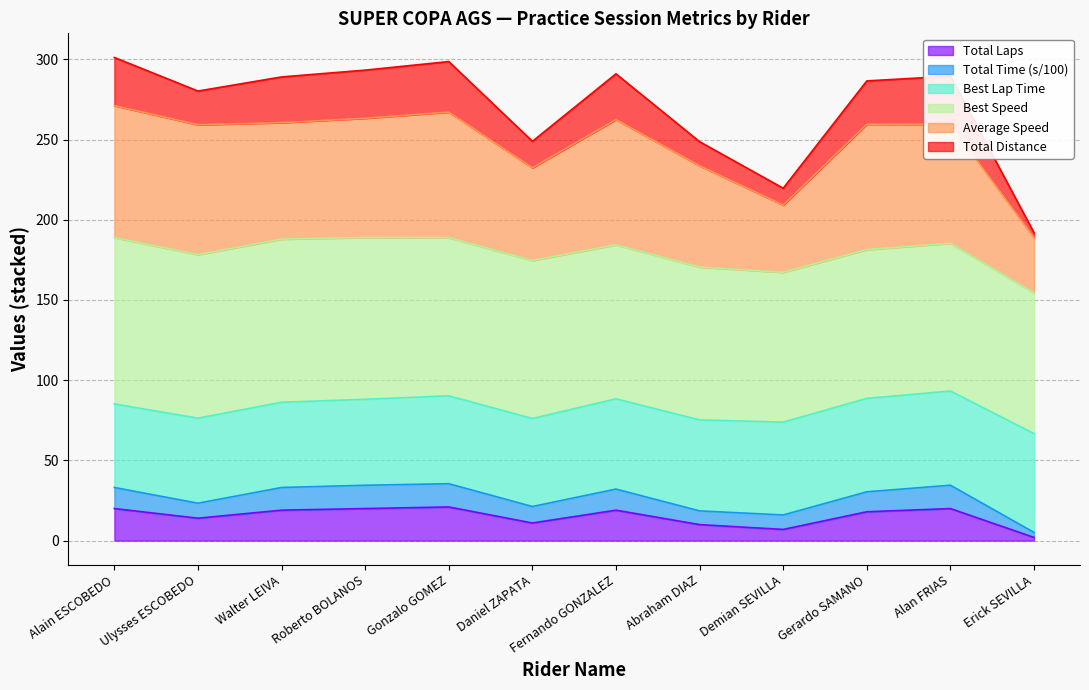

Does the chart have visible grid lines?

Yes